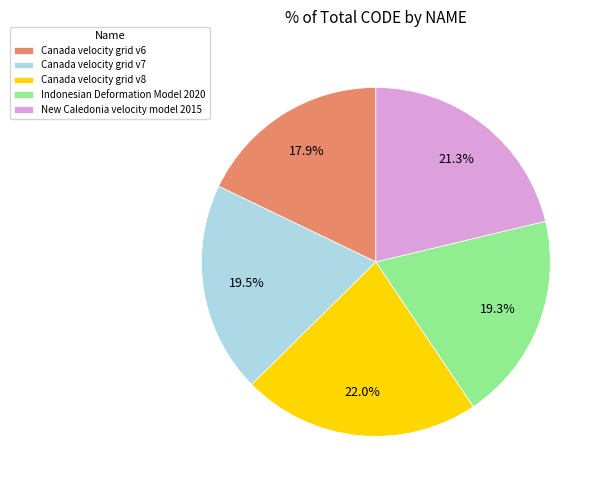

To the nearest percent, what portion does Canada velocity grid v8 represent?

22%